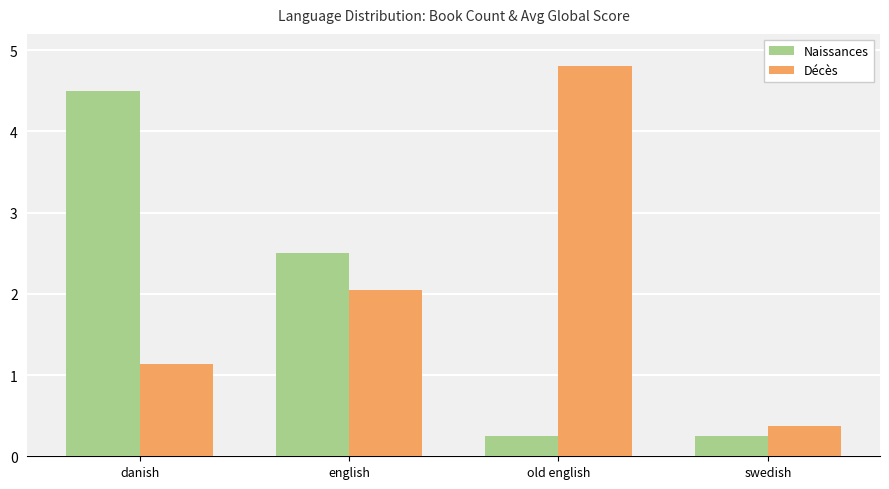

Is it true that Décès equals 4.8 at old english?

True